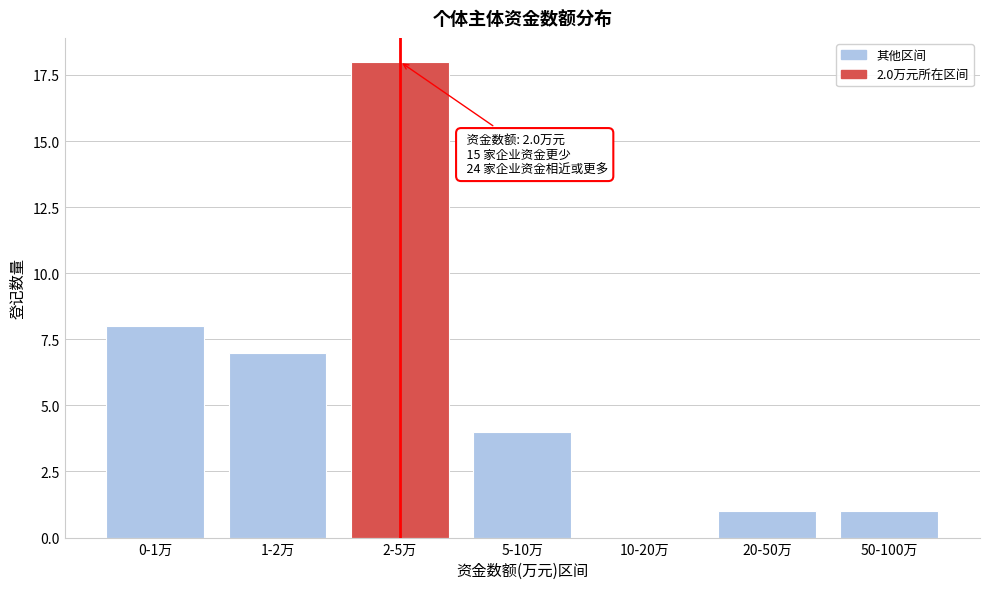

Reading right to left, what are all the values shown in this chart?

50-100万=1	20-50万=1	10-20万=0	5-10万=4	2-5万=18	1-2万=7	0-1万=8